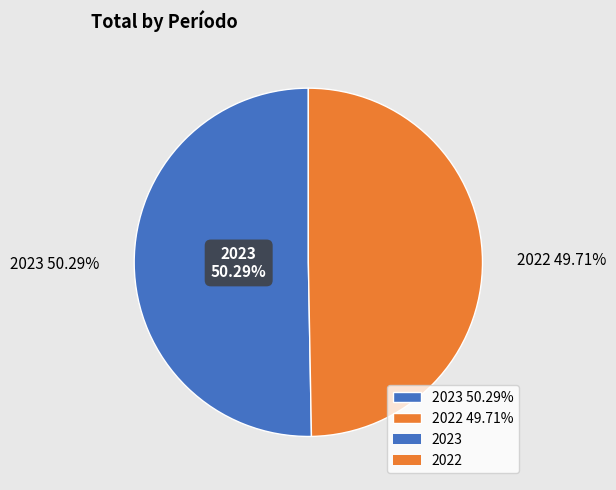

Does 2023 account for over 50% of the chart?

Yes